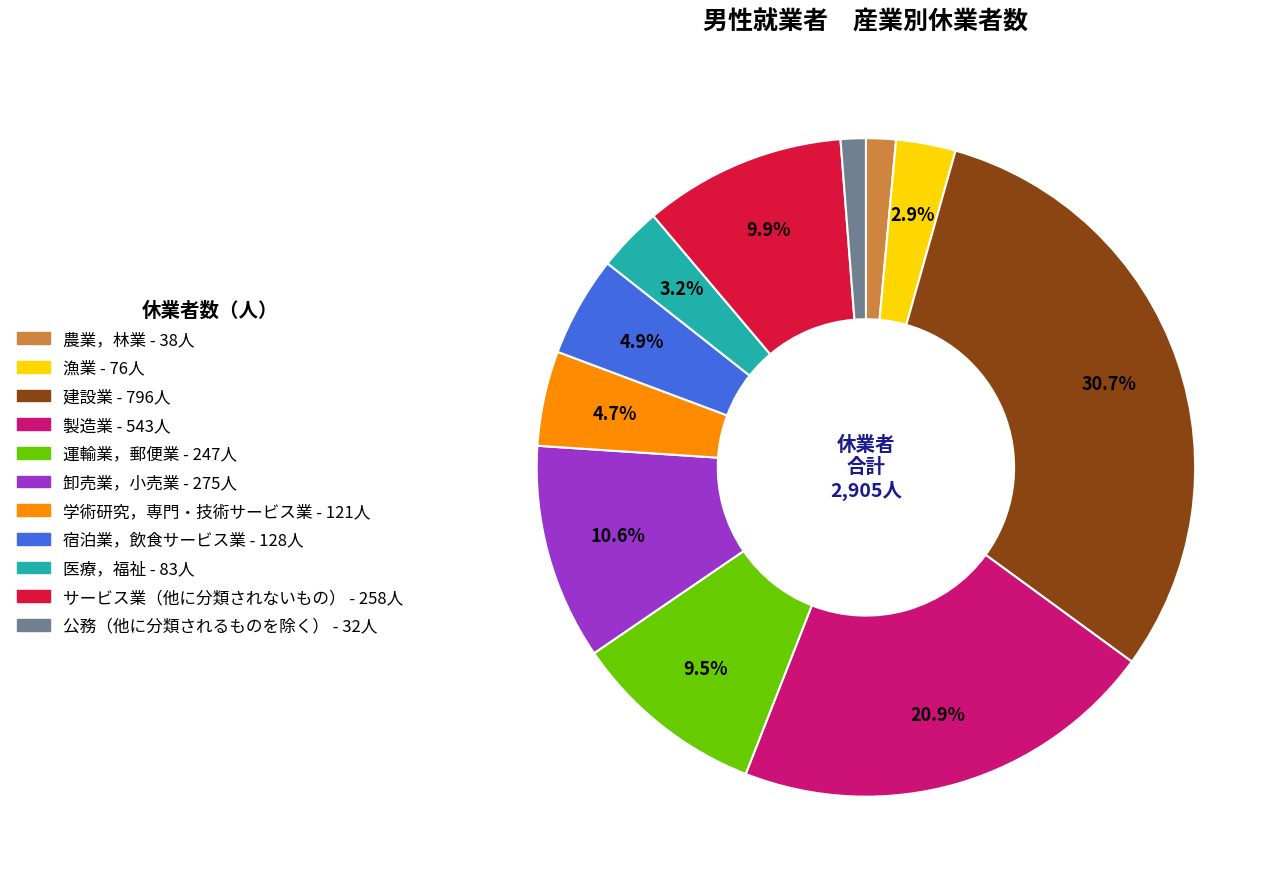

Which slice is the largest?

建設業